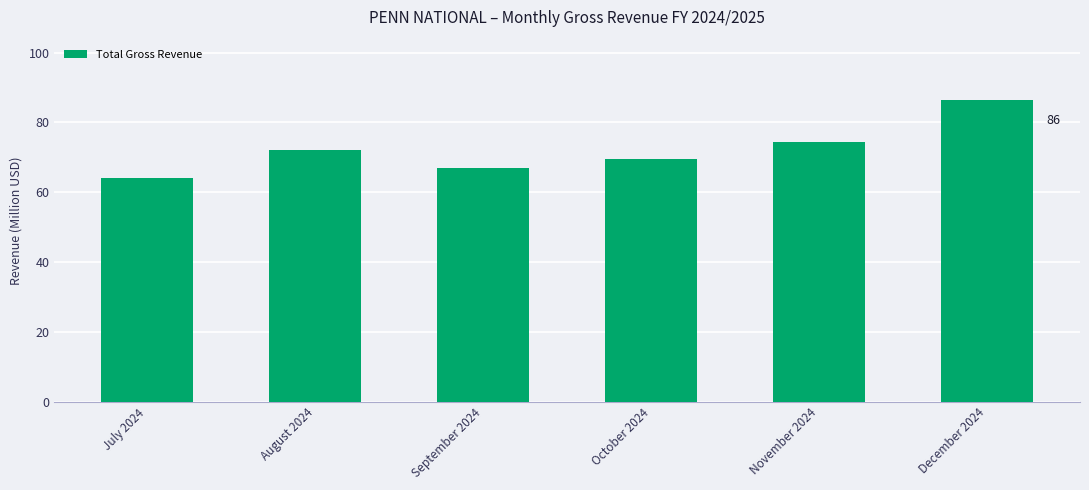

At which label is the value closest to 75?

November 2024